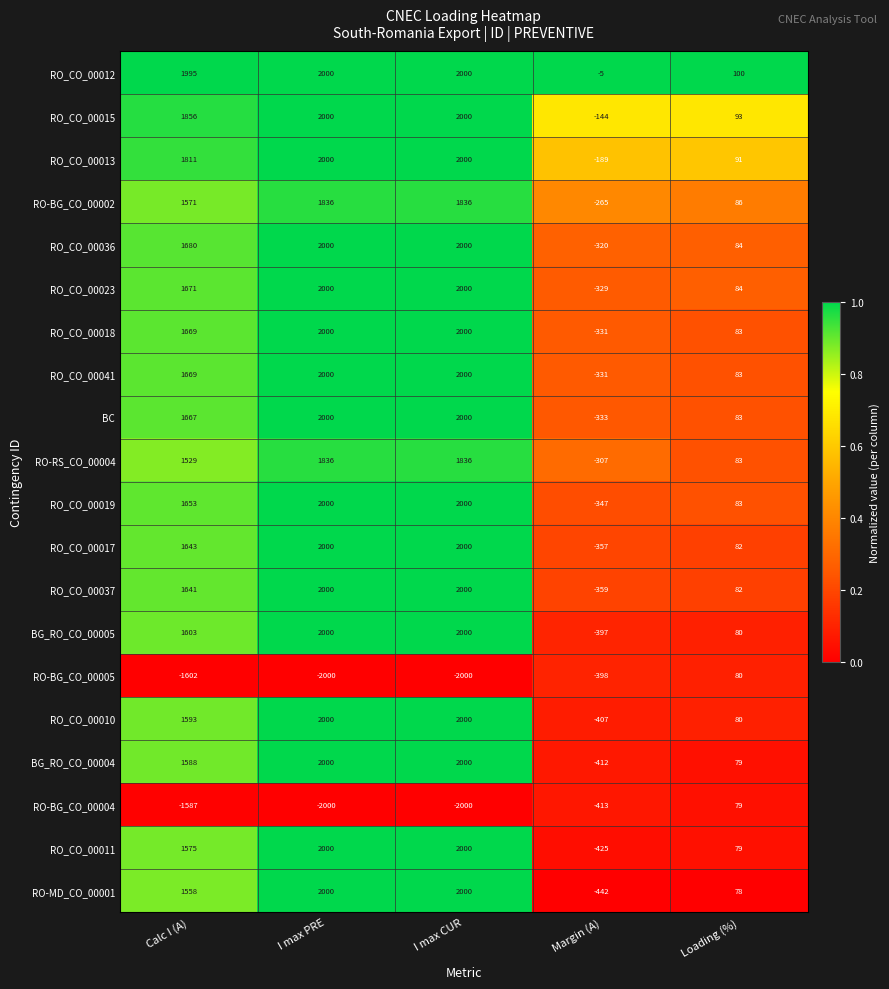

Which series has the largest total across all categories?

RO_CO_00012